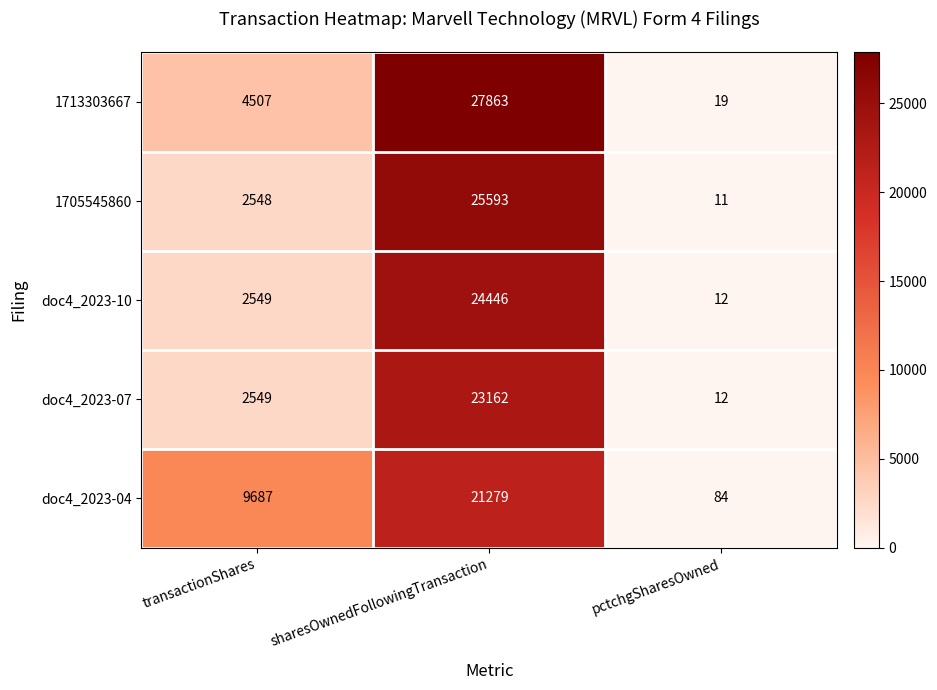

Reading left to right, transcribe all the data shown in this chart.

1713303667: transactionShares=4507	sharesOwnedFollowingTransaction=27863	pctchgSharesOwned=19
1705545860: transactionShares=2548	sharesOwnedFollowingTransaction=25593	pctchgSharesOwned=11
doc4_2023-10: transactionShares=2549	sharesOwnedFollowingTransaction=24446	pctchgSharesOwned=12
doc4_2023-07: transactionShares=2549	sharesOwnedFollowingTransaction=23162	pctchgSharesOwned=12
doc4_2023-04: transactionShares=9687	sharesOwnedFollowingTransaction=21279	pctchgSharesOwned=84